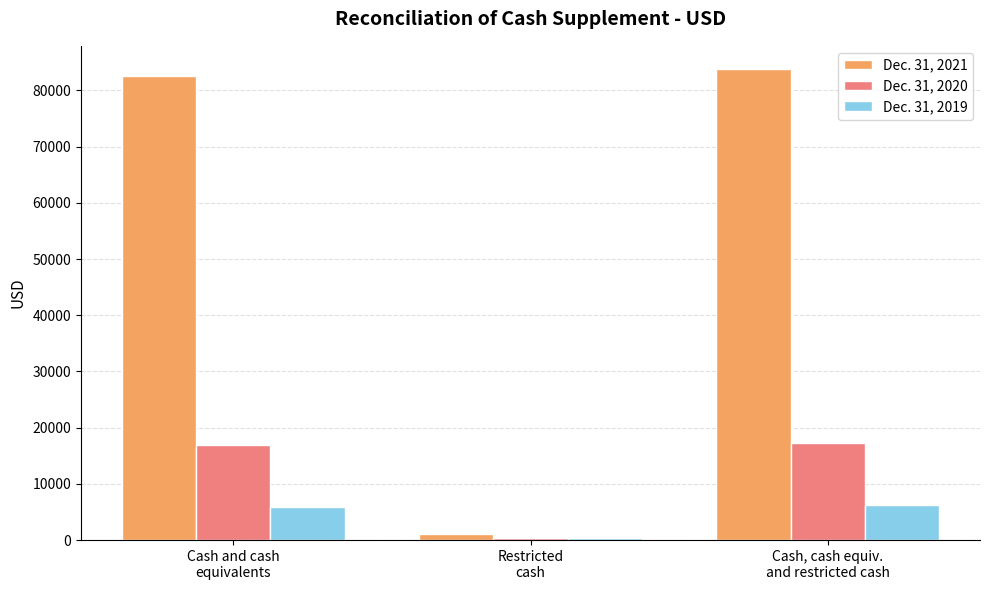

Which series has the largest total across all categories?

Dec. 31, 2021